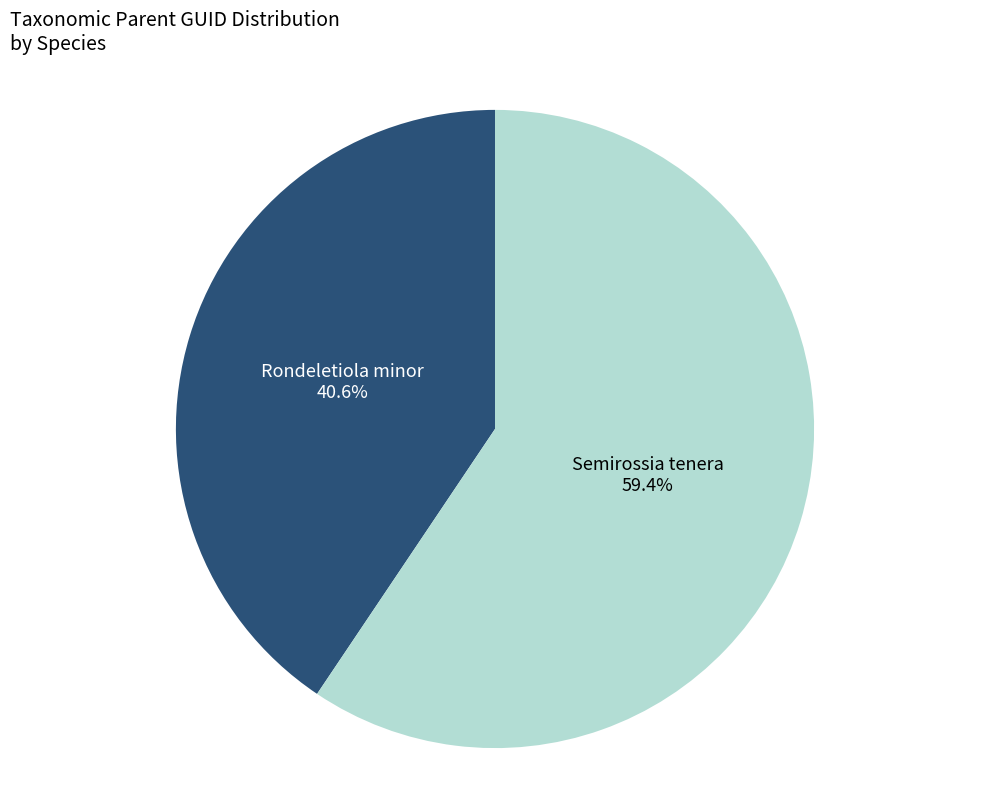

To the nearest percent, what percentage of the pie is Semirossia tenera?

59%